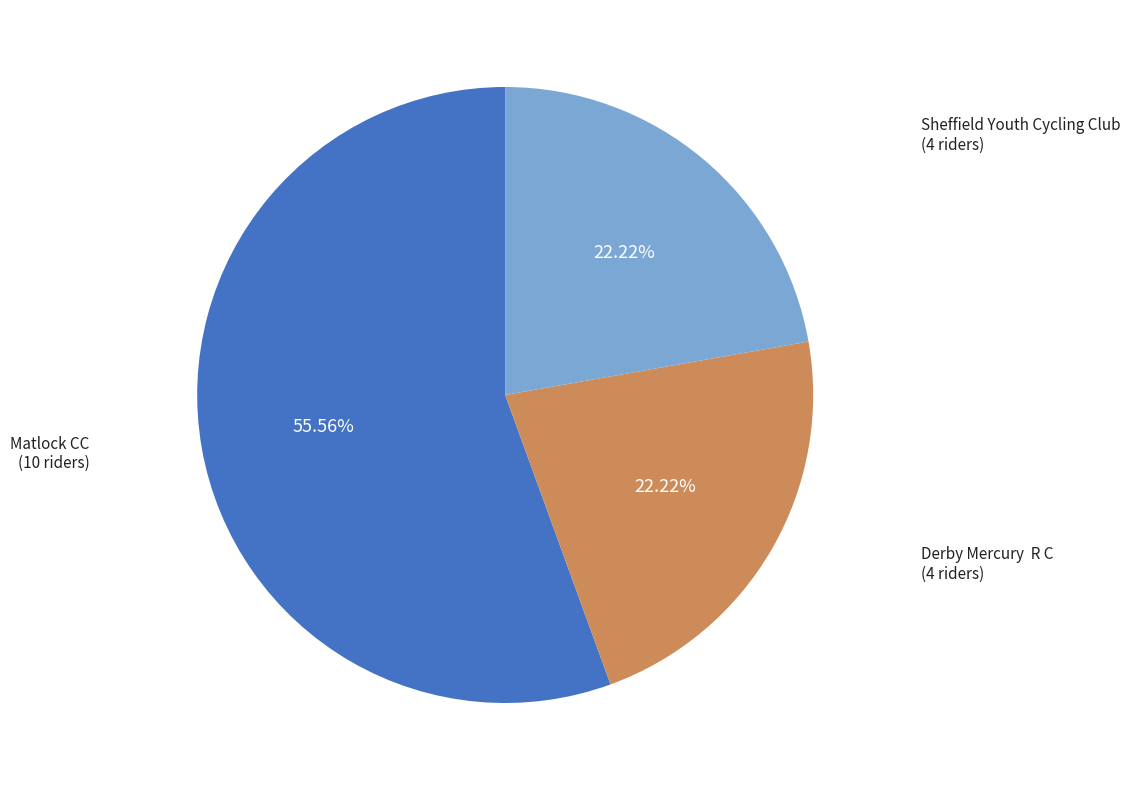

Which category accounts for the majority?

Matlock CC